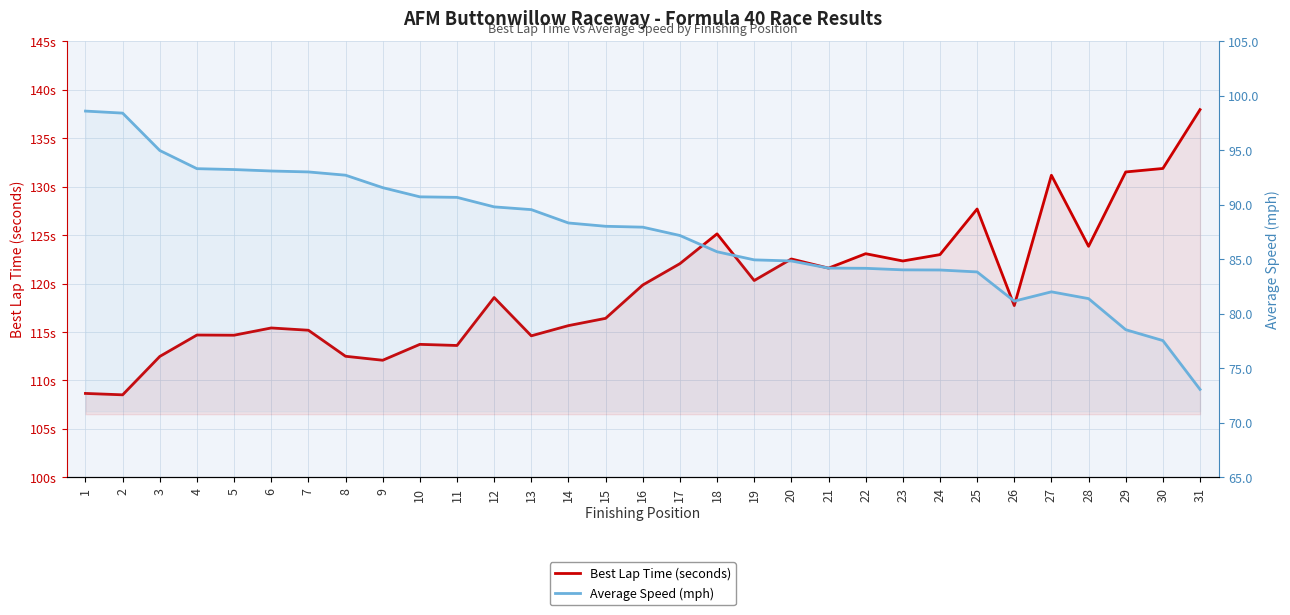

Where is Average Speed (mph) nearest to the value 85?

19